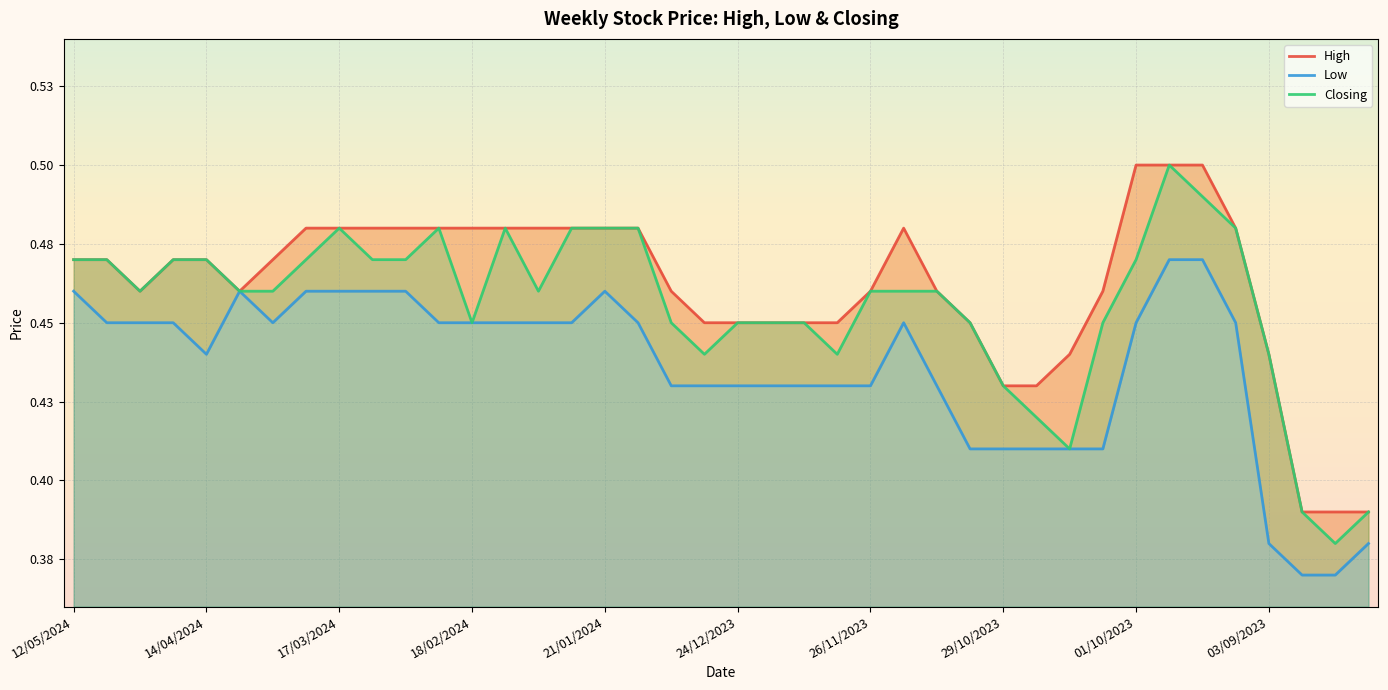

What is the maximum value for High?

0.5